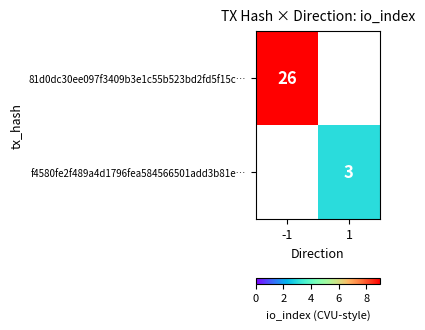

Is it true that f4580fe2f489a4d1796fea584566501add3b81e… equals 2 at 1?

False